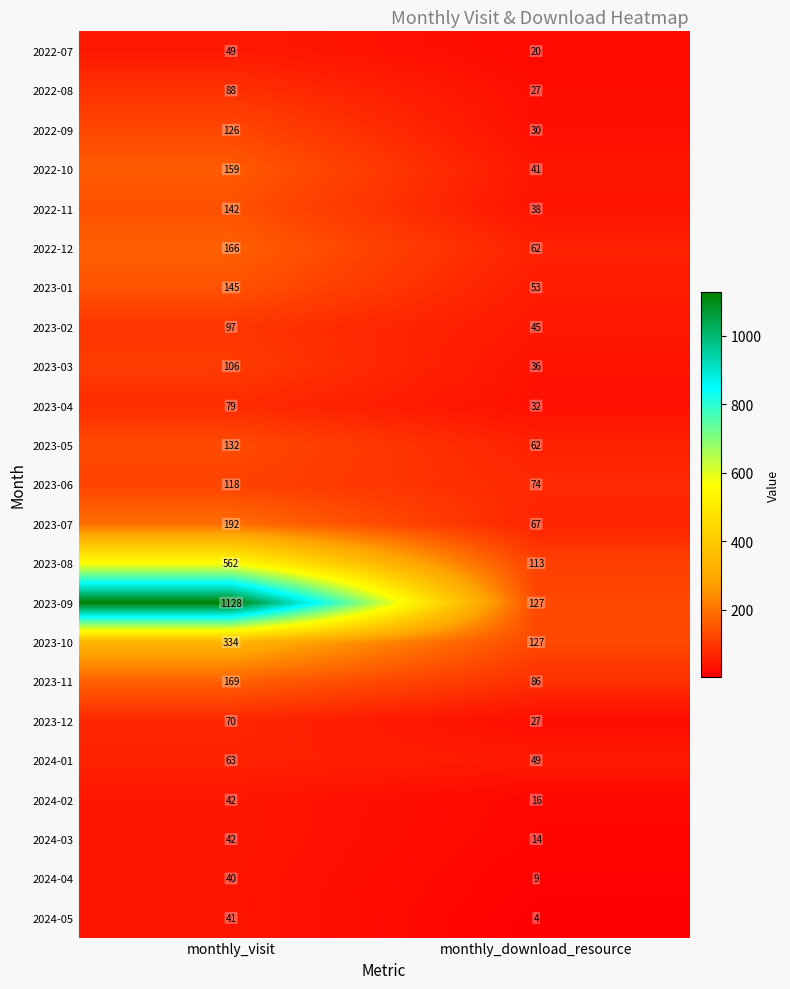

How many series are shown in this chart?

23